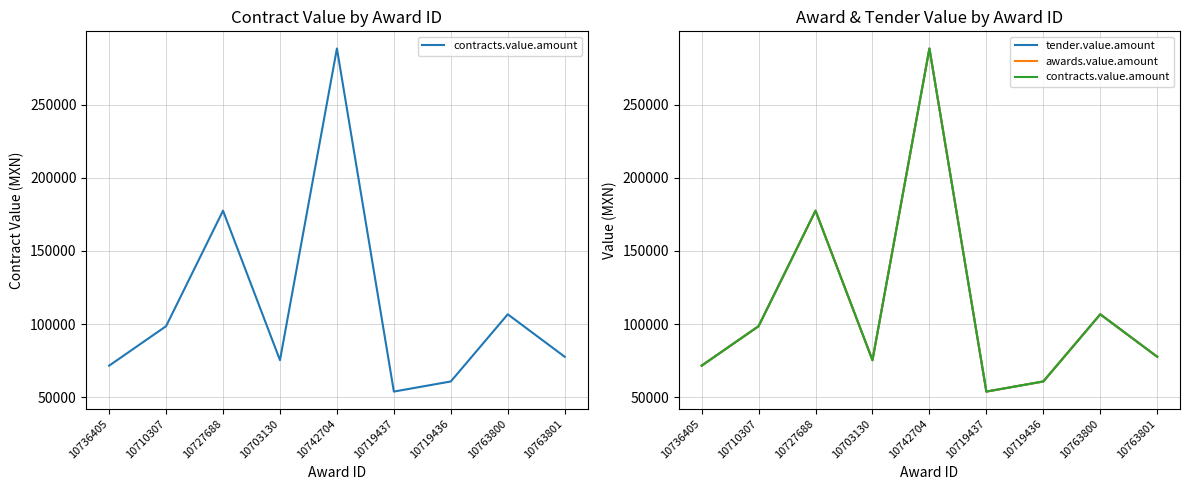

Which series has the widest spread of values?

contracts.value.amount